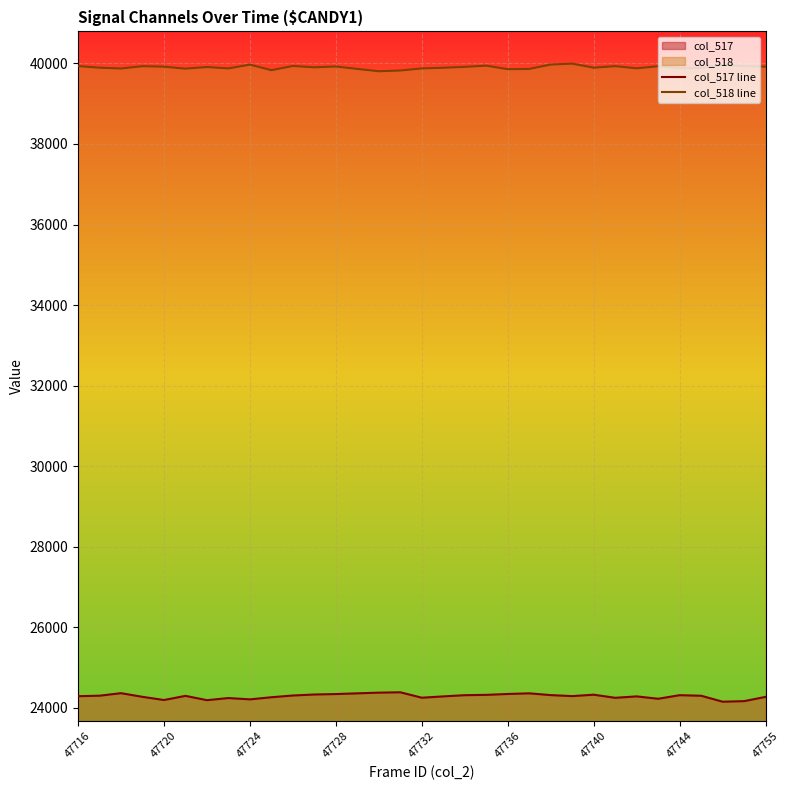

The value of col_518 line at 13 is 39863. True or false?

True